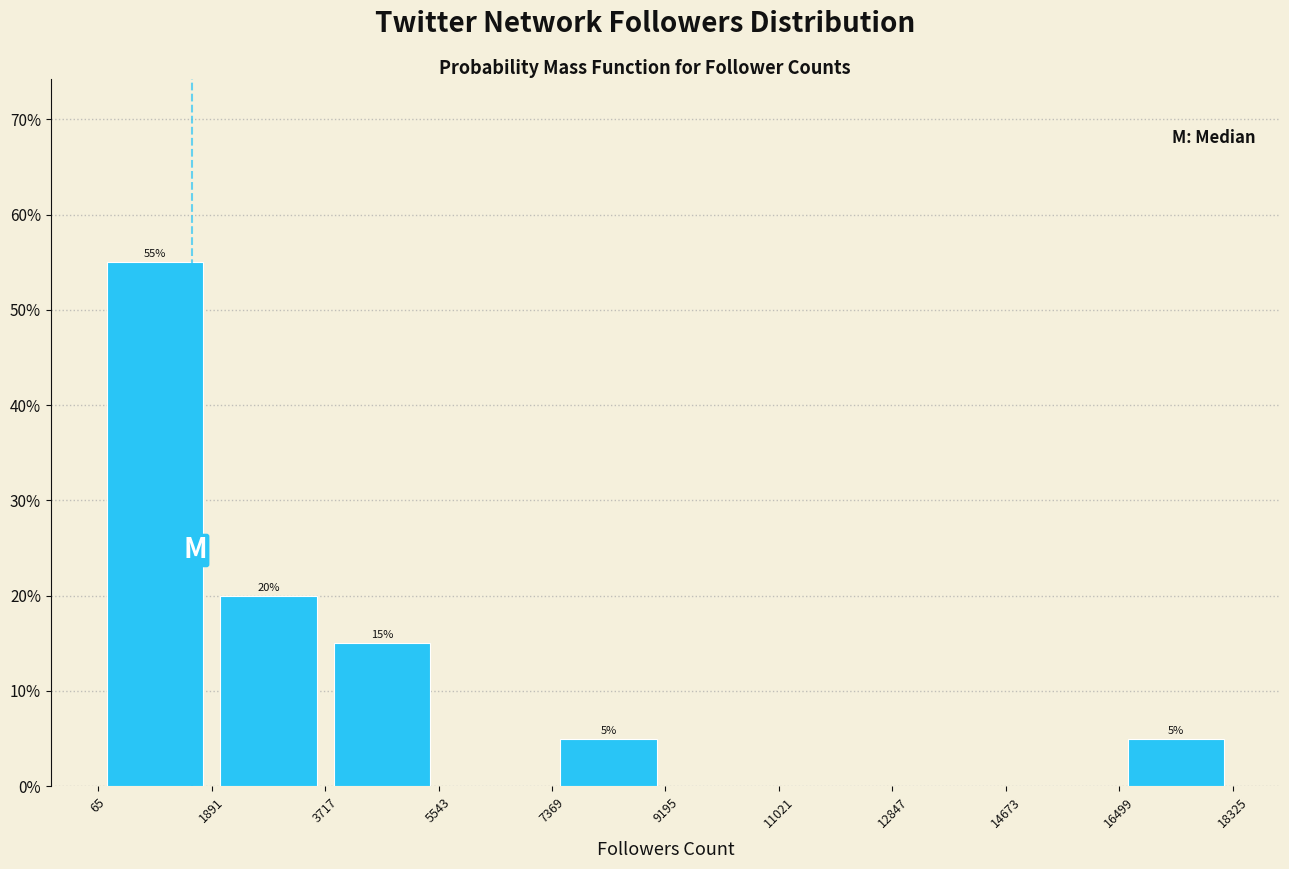

Over which range of the x-axis is the bar tallest?

65 to 1891